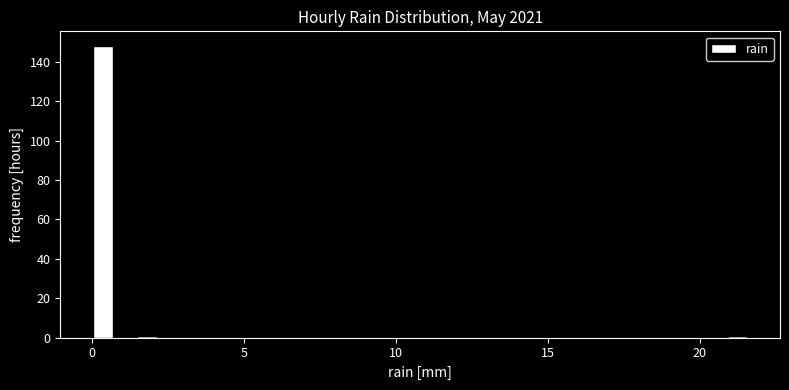

Read against the x-axis, roughly where is the centre of the tallest bar?

0.5